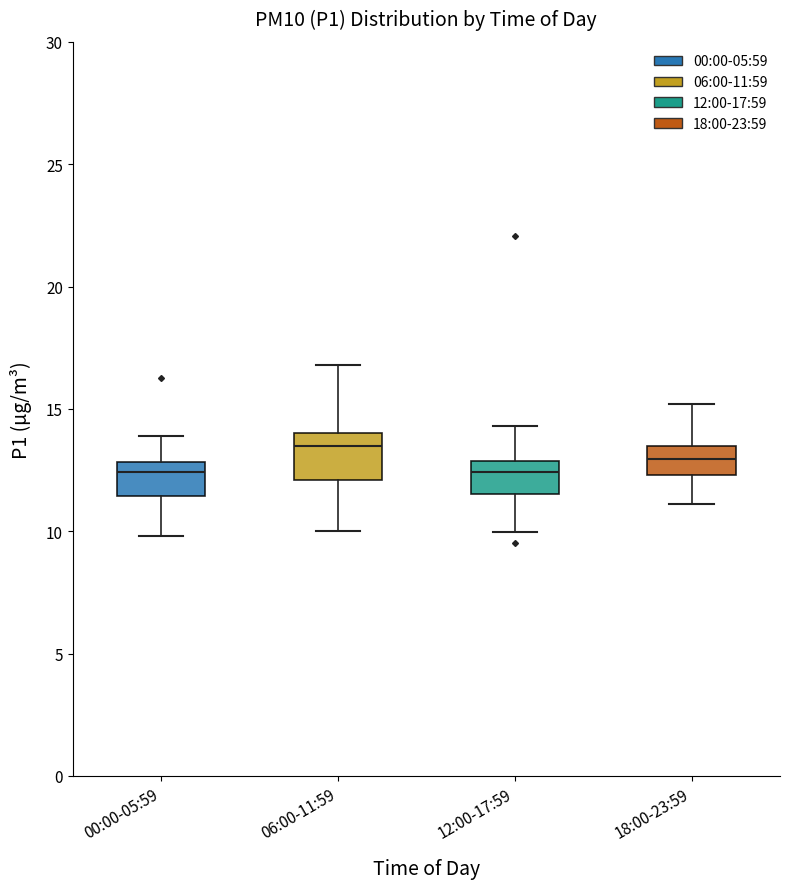

Which box's median line is the highest?

06:00-11:59